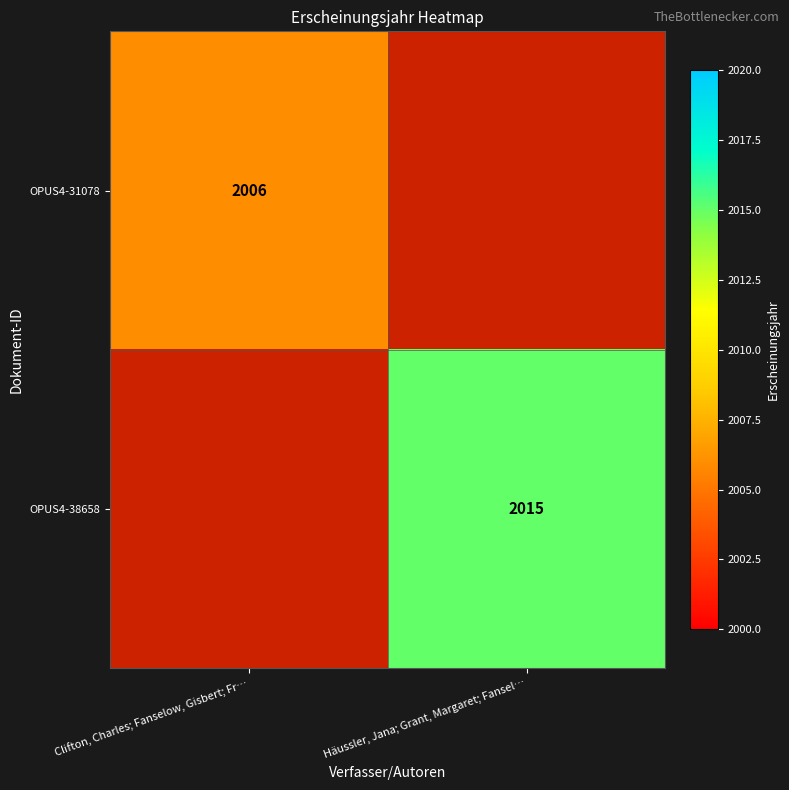

At which category does the chart reach its minimum across all series?

Clifton, Charles; Fanselow, Gisbert; Fr…